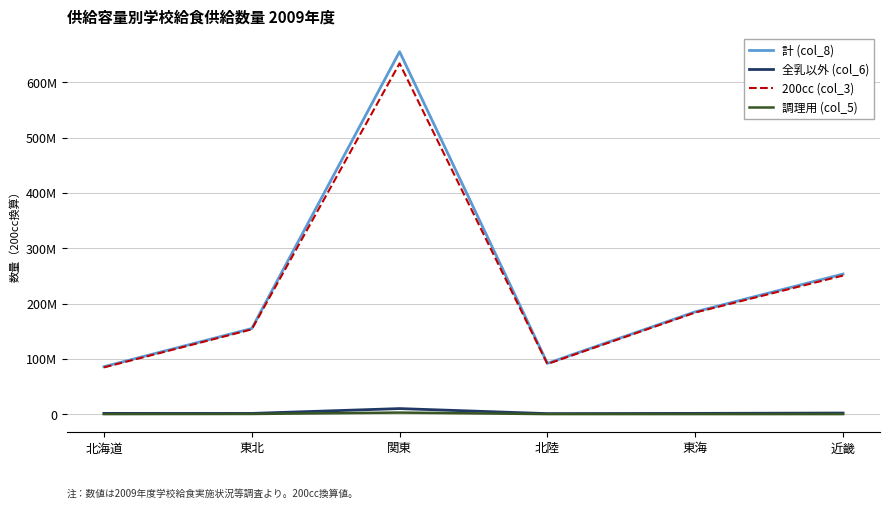

Which category has the lowest value in the 調理用 (col_5) series?

北海道